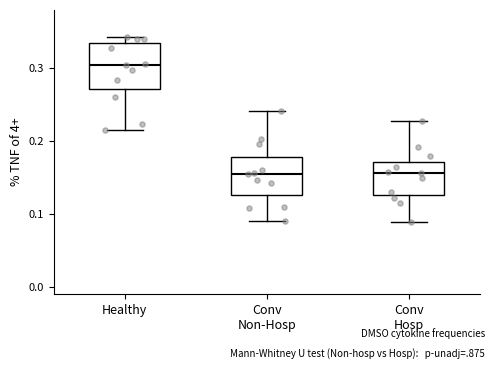

Reading left to right, transcribe this box plot: for each box, give where its median line is, the range the box spans, and where its two whiskers end, as read against the y-axis. The values are not printed on the chart, so give them approximately, as read against the axis.

Healthy: median 0.30, box 0.27 to 0.33, whiskers 0.22 to 0.34
Conv Non-Hosp: median 0.15, box 0.13 to 0.18, whiskers 0.09 to 0.24
Conv Hosp: median 0.16, box 0.13 to 0.17, whiskers 0.09 to 0.23